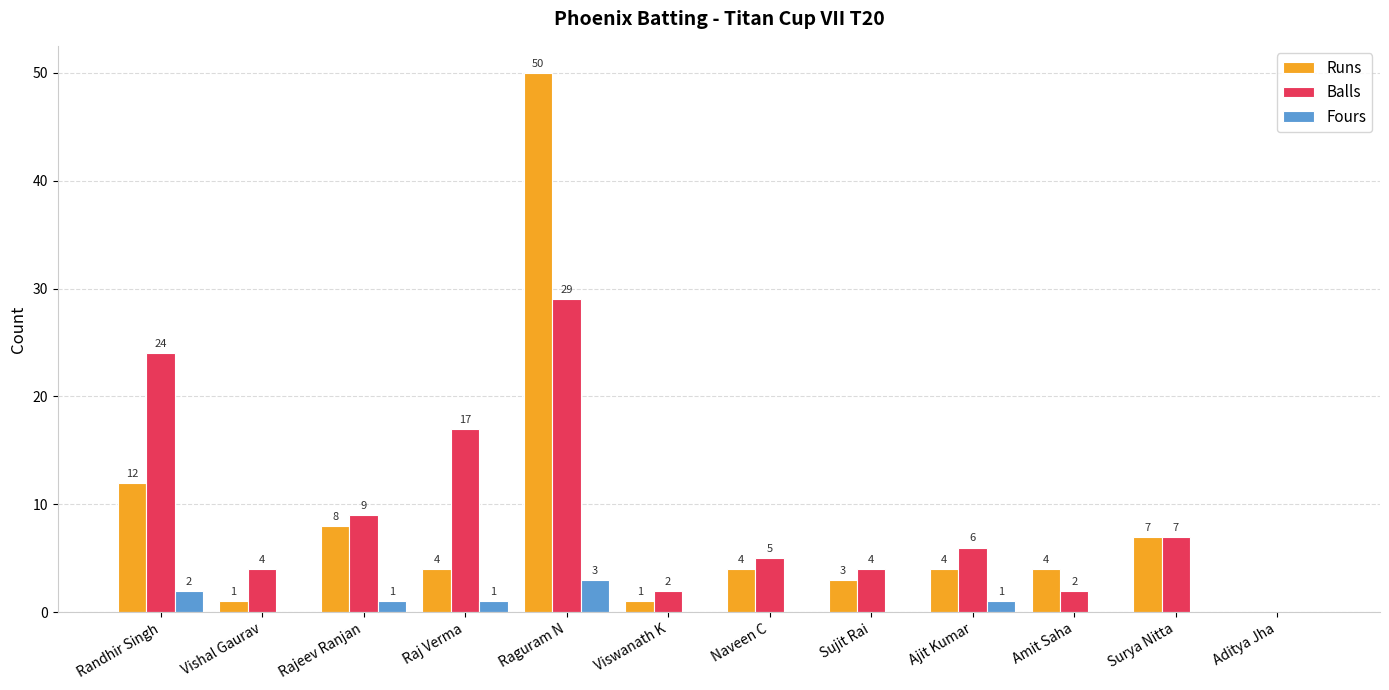

Is it true that Balls equals 16 at Randhir Singh?

False